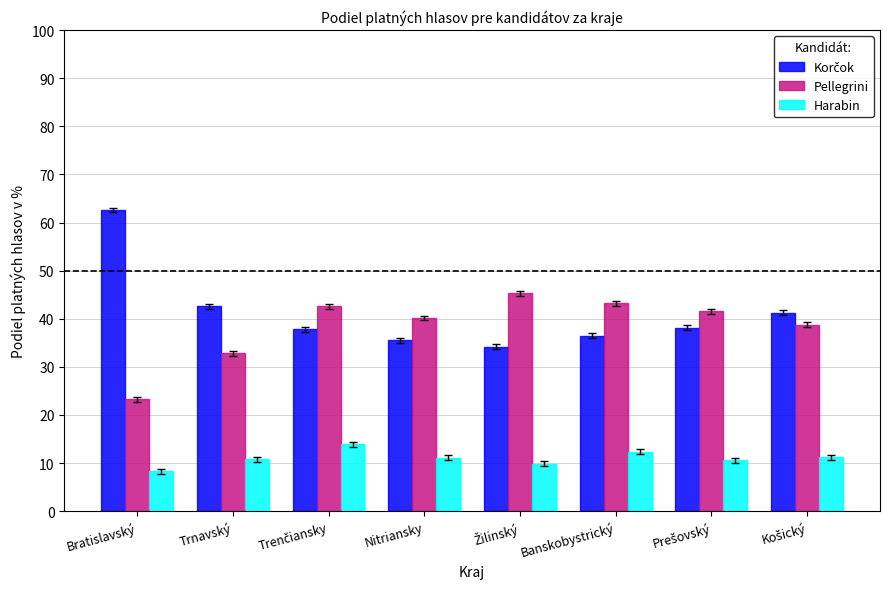

What is the sum of the Harabin values at Bratislavský and Banskobystrický?

20.6